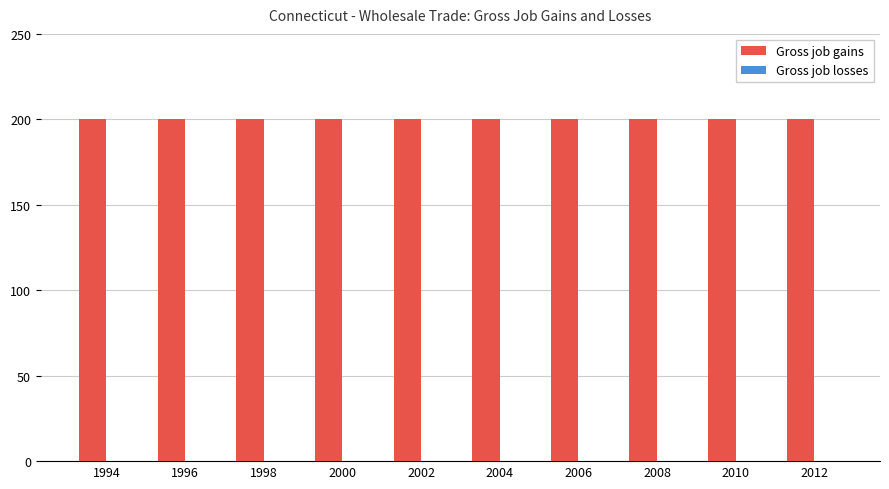

List the series in order of their overall mean, lowest first.

Gross job losses, Gross job gains